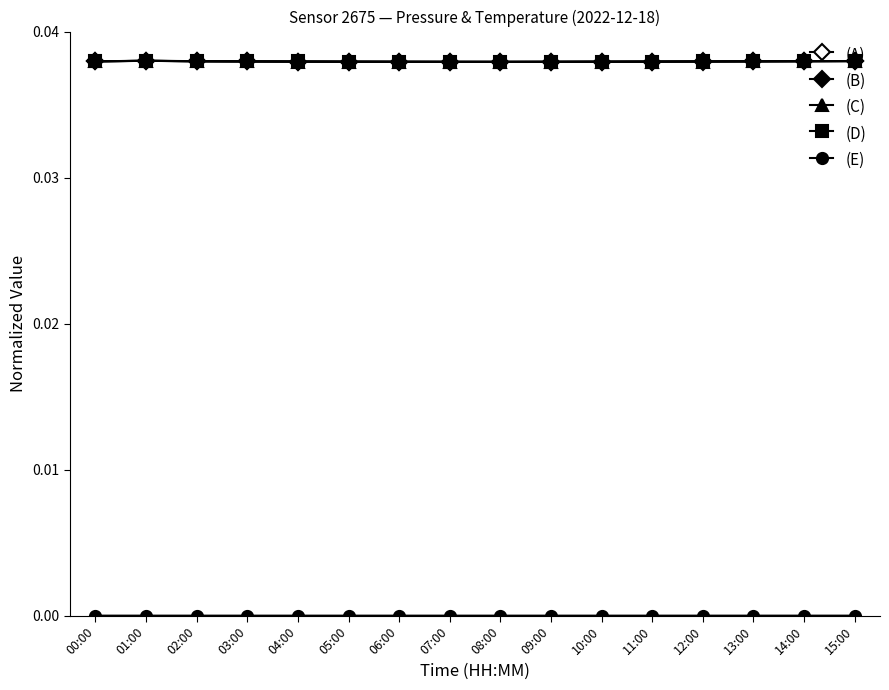

True or false: (A) has a value of 0.1 at 07:00.

False